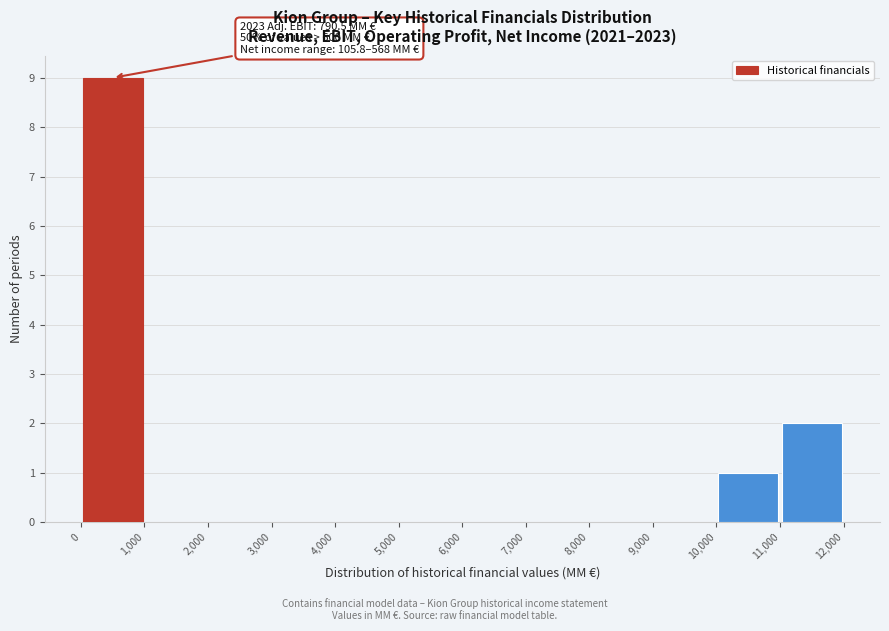

Over which range of the x-axis is the bar tallest?

0 to 1,000